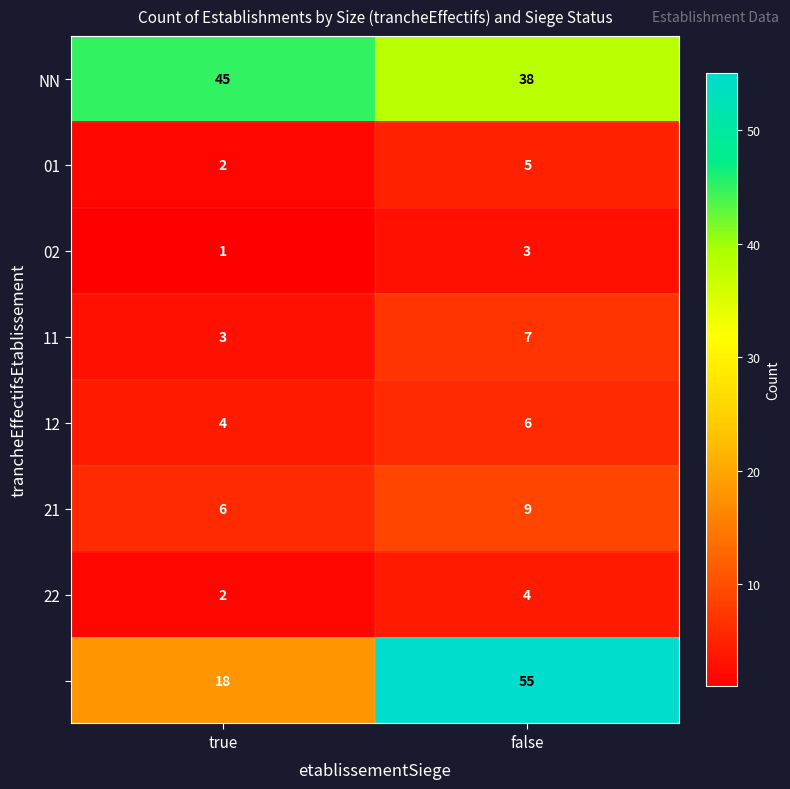

Which label corresponds to the smallest value in the chart?

true